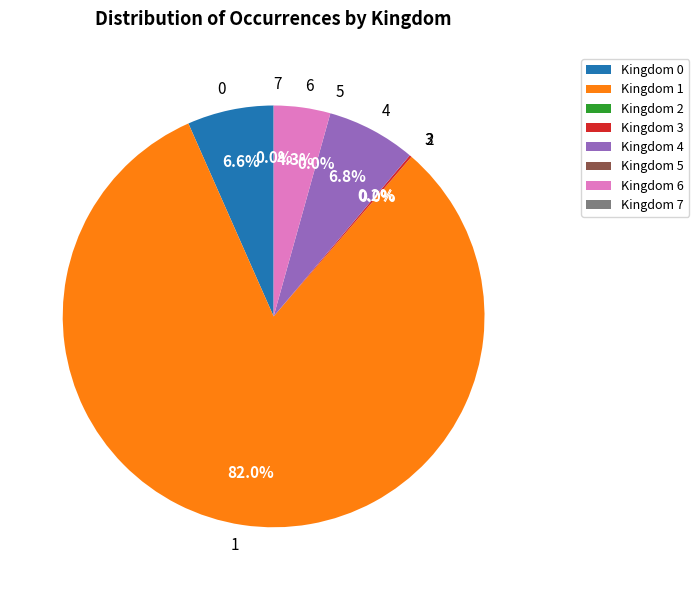

Is there a majority slice in this chart?

Yes